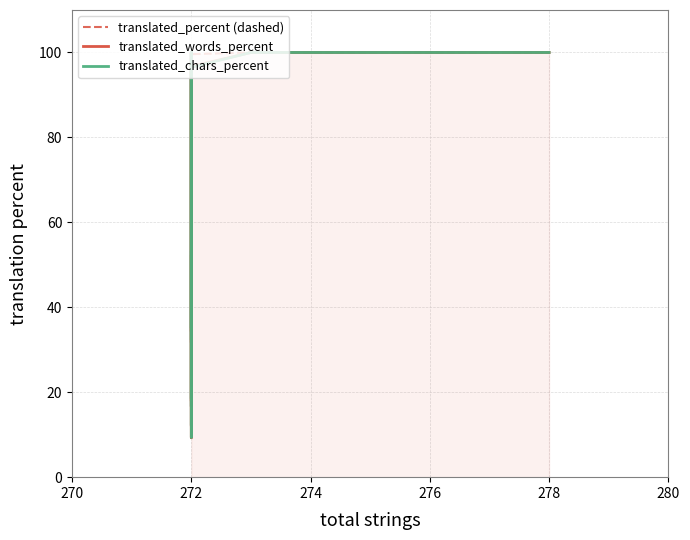

How many intersections are there between translated_percent (dashed) and translated_chars_percent?

1